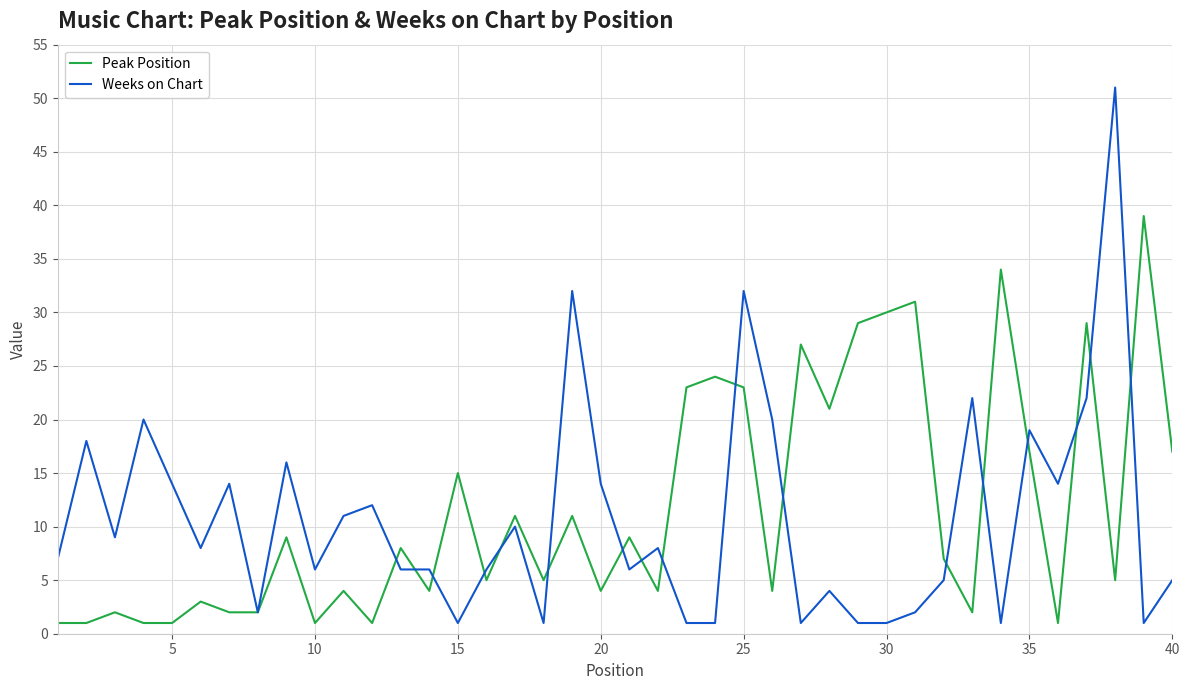

List the series in order of their peak value, highest first.

Weeks on Chart, Peak Position